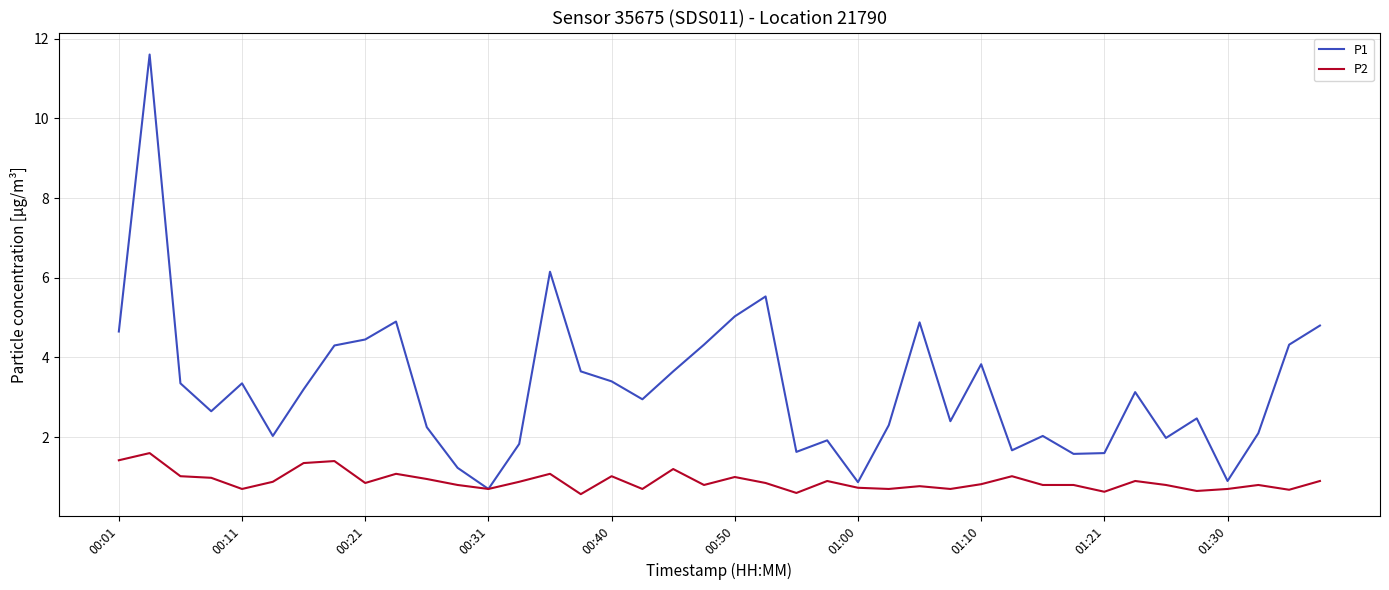

List the series in order of their overall mean, highest first.

P1, P2